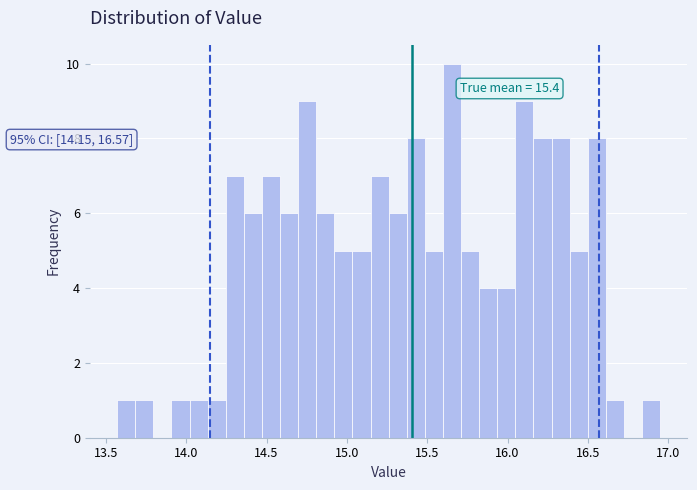

Around what value on the x-axis is the tallest bar? Give the approximate position of its centre, as read against the axis.

15.65